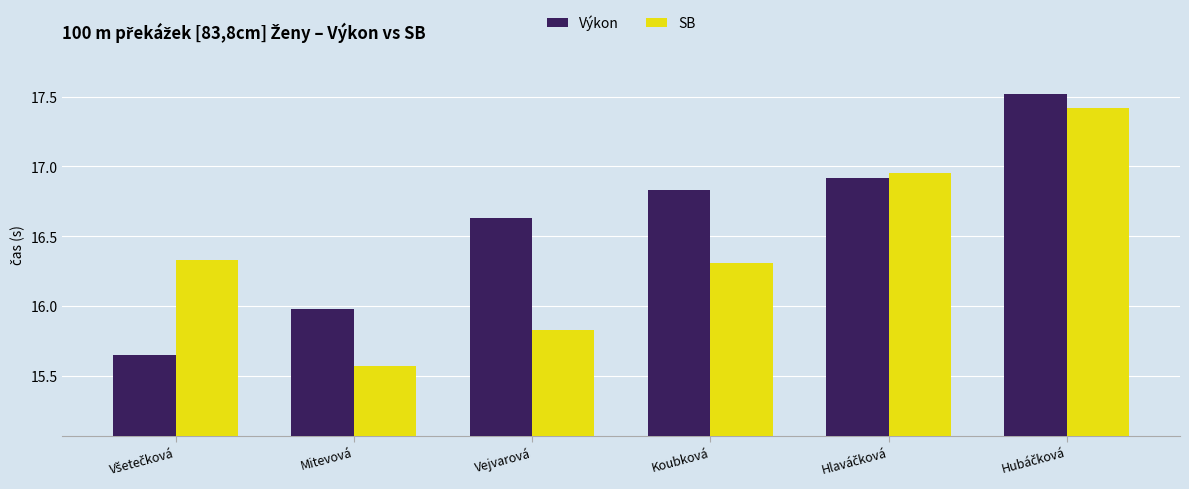

Are the bars horizontal?

No